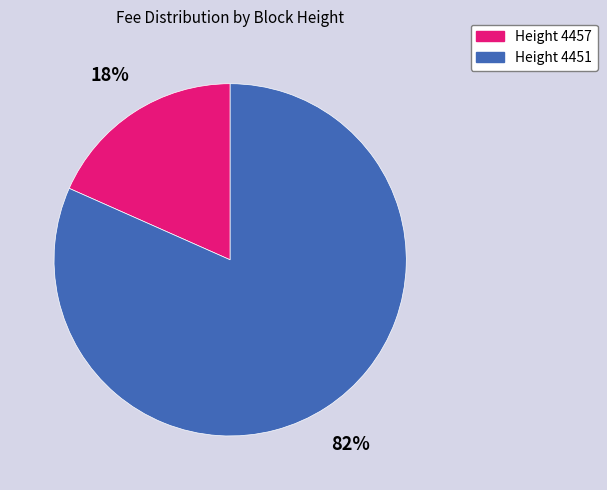

Which slice represents more than half of the pie?

Height 4451